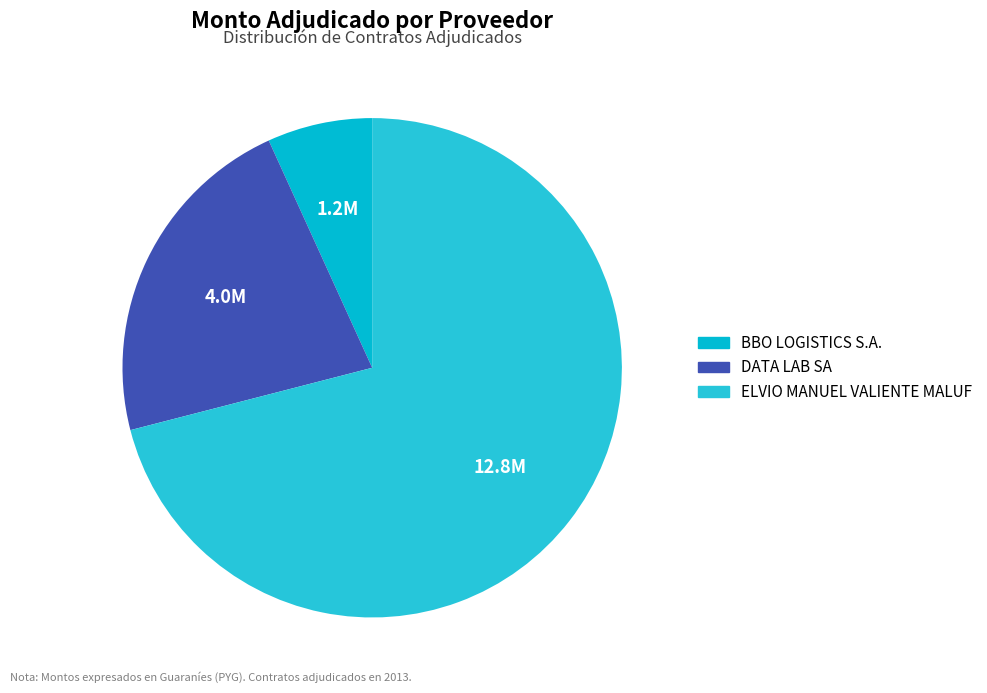

Which has a higher value, BBO LOGISTICS S.A. or DATA LAB SA?

DATA LAB SA